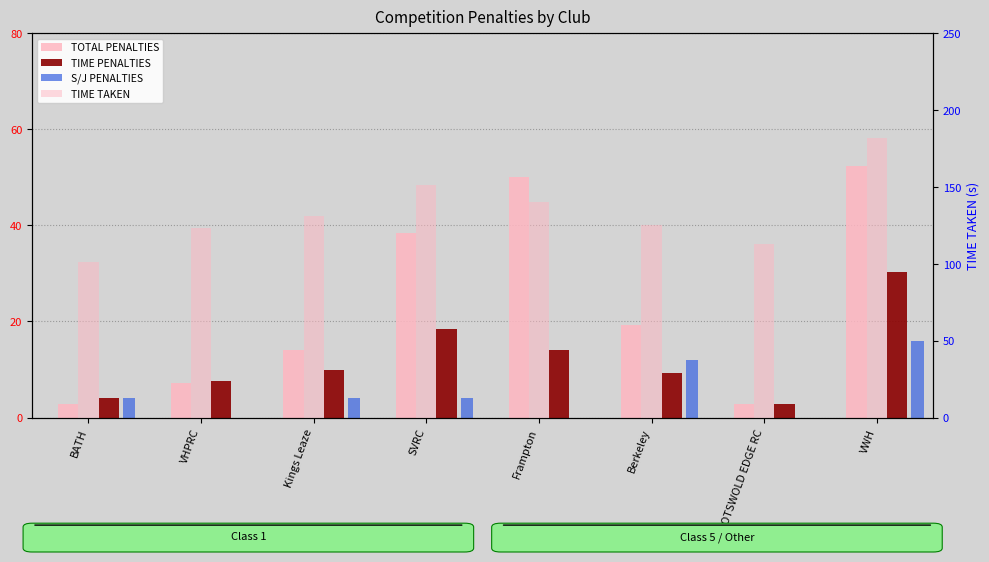

How many positive values does the S/J PENALTIES series have?

5